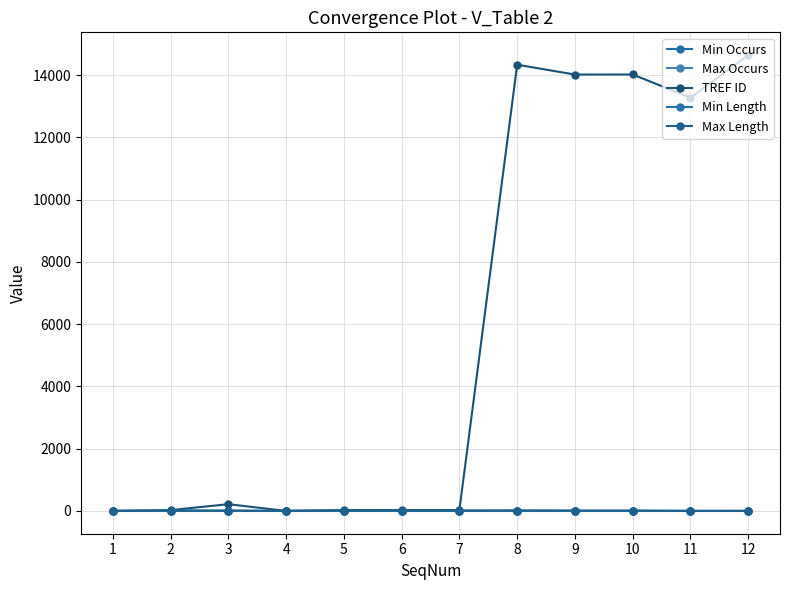

True or false: Max Length and Min Length cross at least once.

False